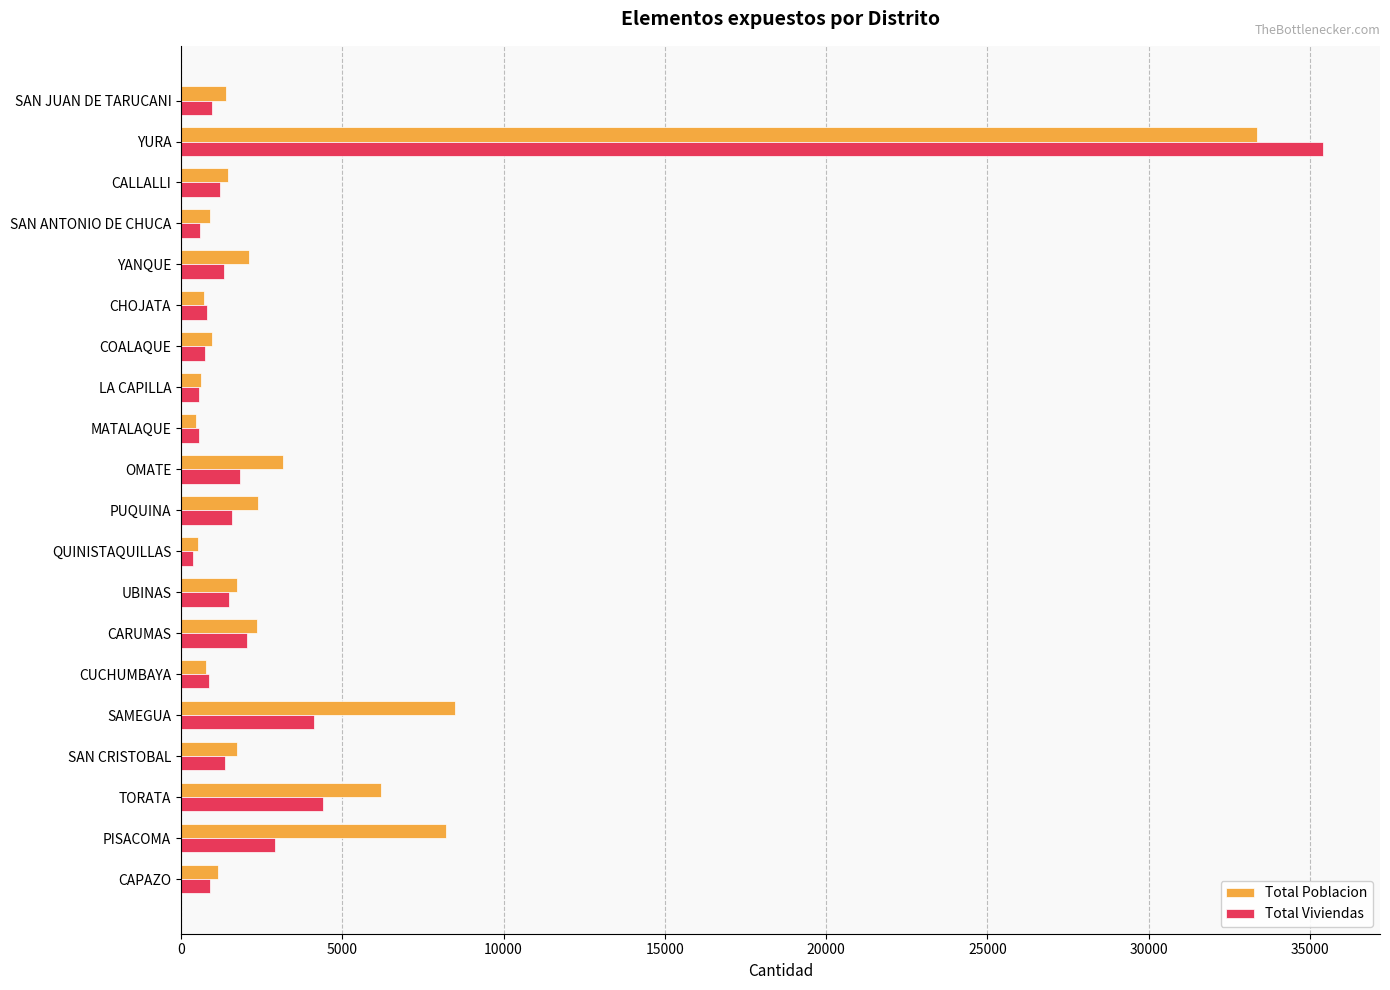

How many series are shown in this chart?

2